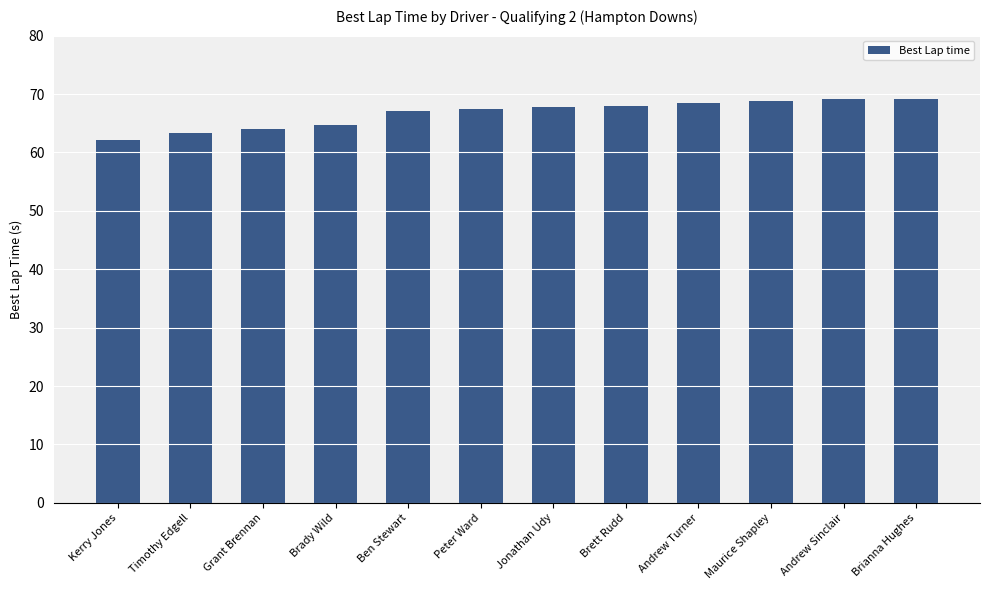

Are the bars grouped side by side (vs. stacked)?

No